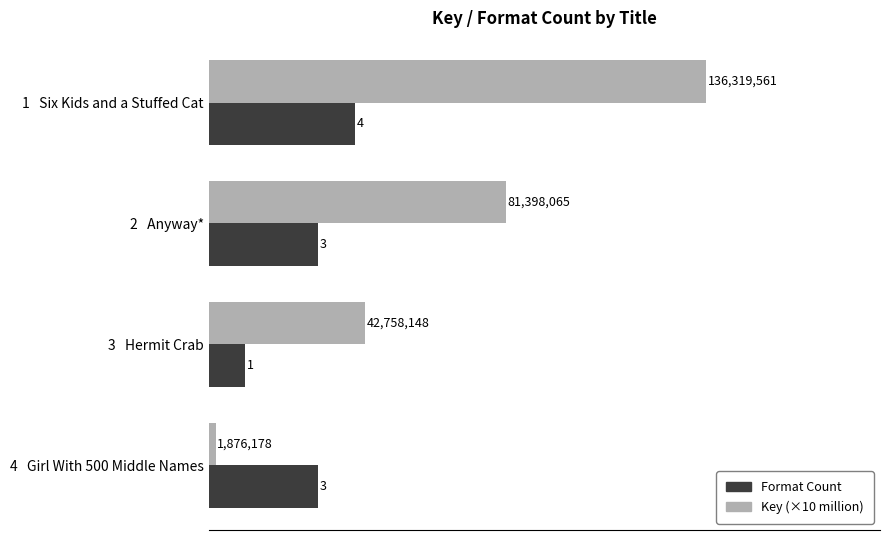

Read the Format Count value at 2   Anyway*.

3.0